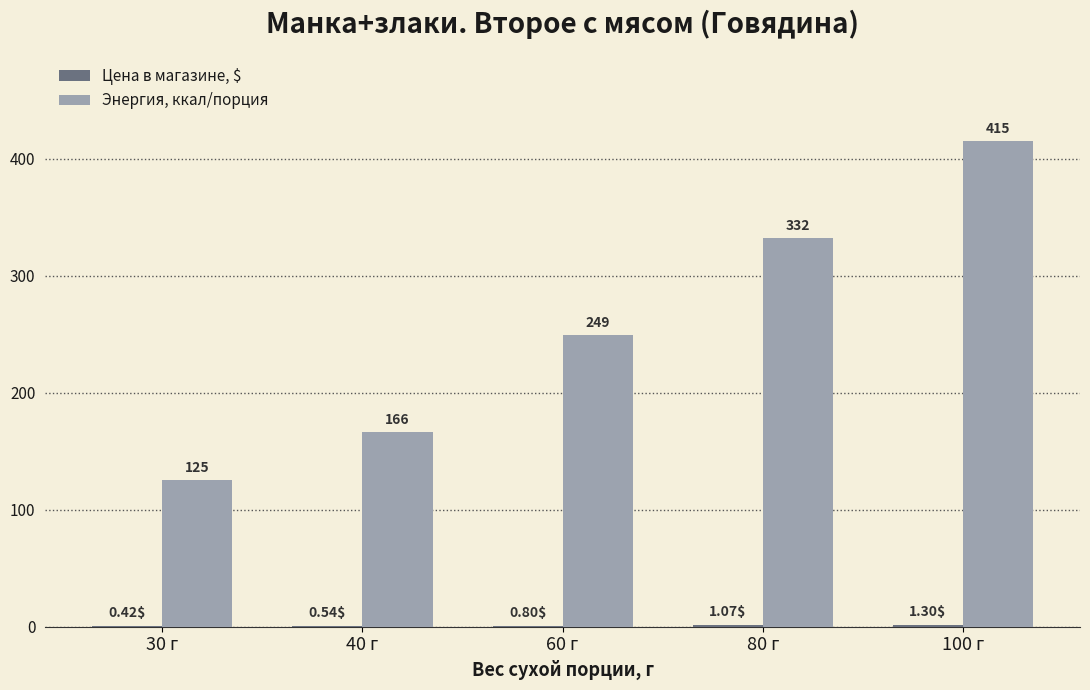

Which series changed the most between 80 г and 100 г?

Энергия, ккал/порция